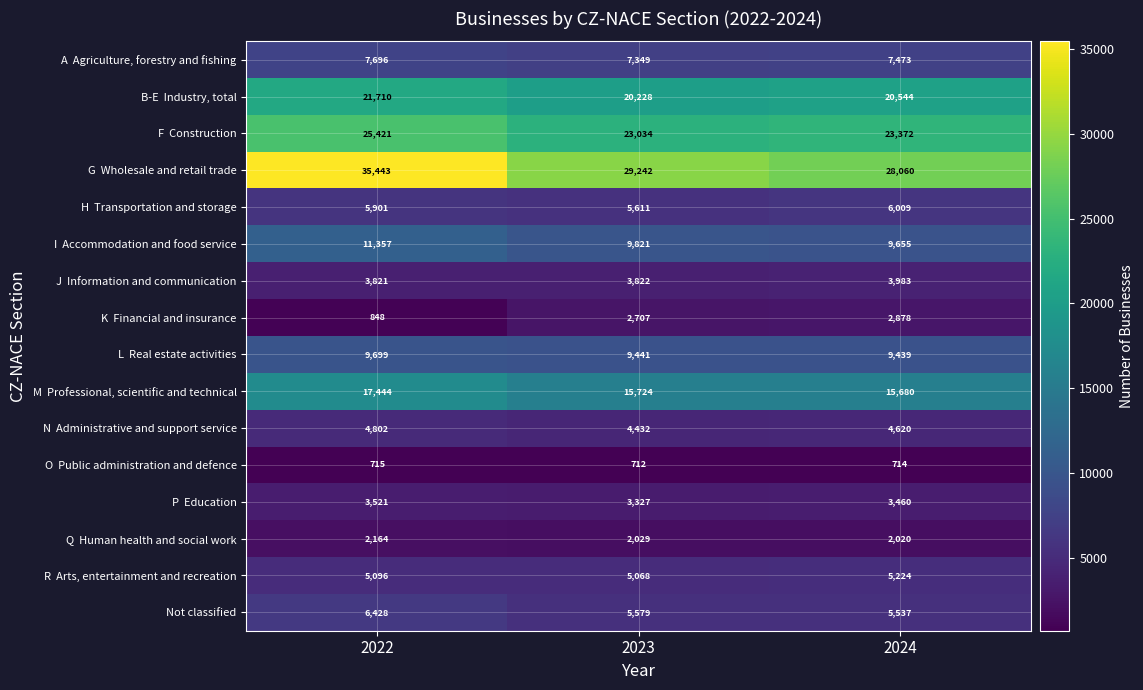

At how many categories does at least one series exceed 7981?

3